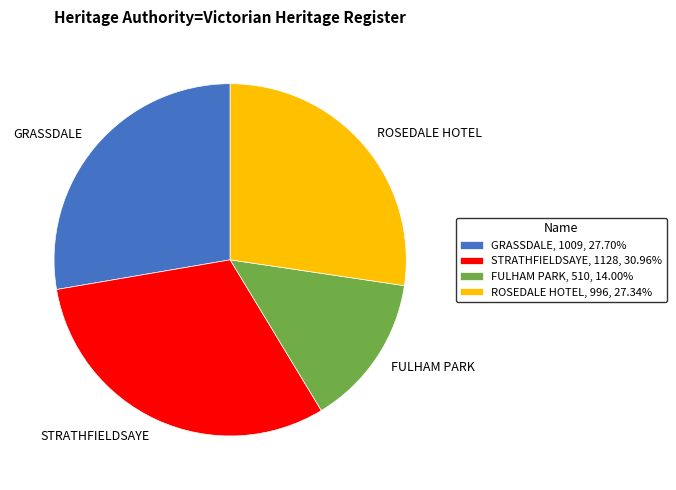

Is the sum of GRASSDALE, 1009, 27.70% and ROSEDALE HOTEL, 996, 27.34% greater than half?

Yes